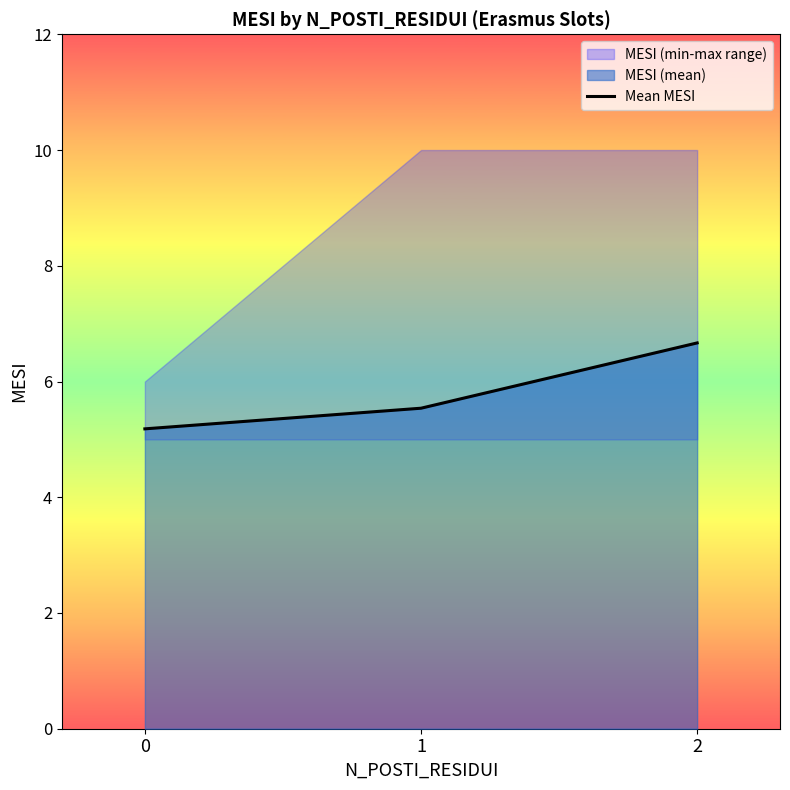

What is the difference between the maximum and second lowest values?

1.1